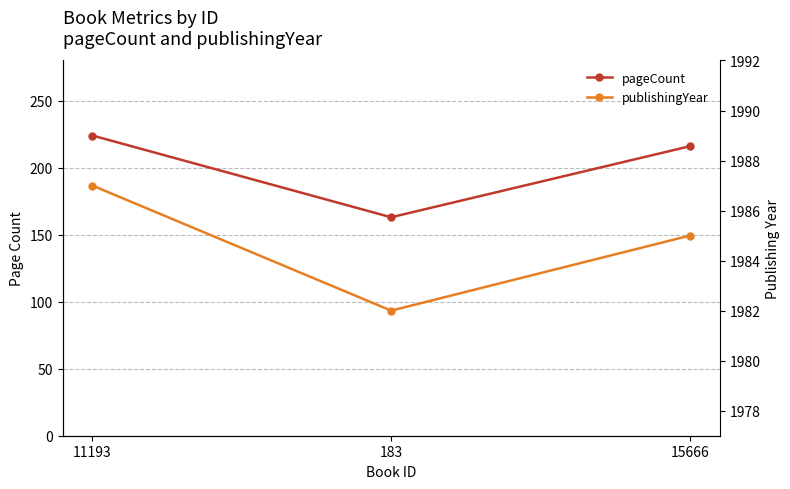

What is the average value of the publishingYear series?

1985